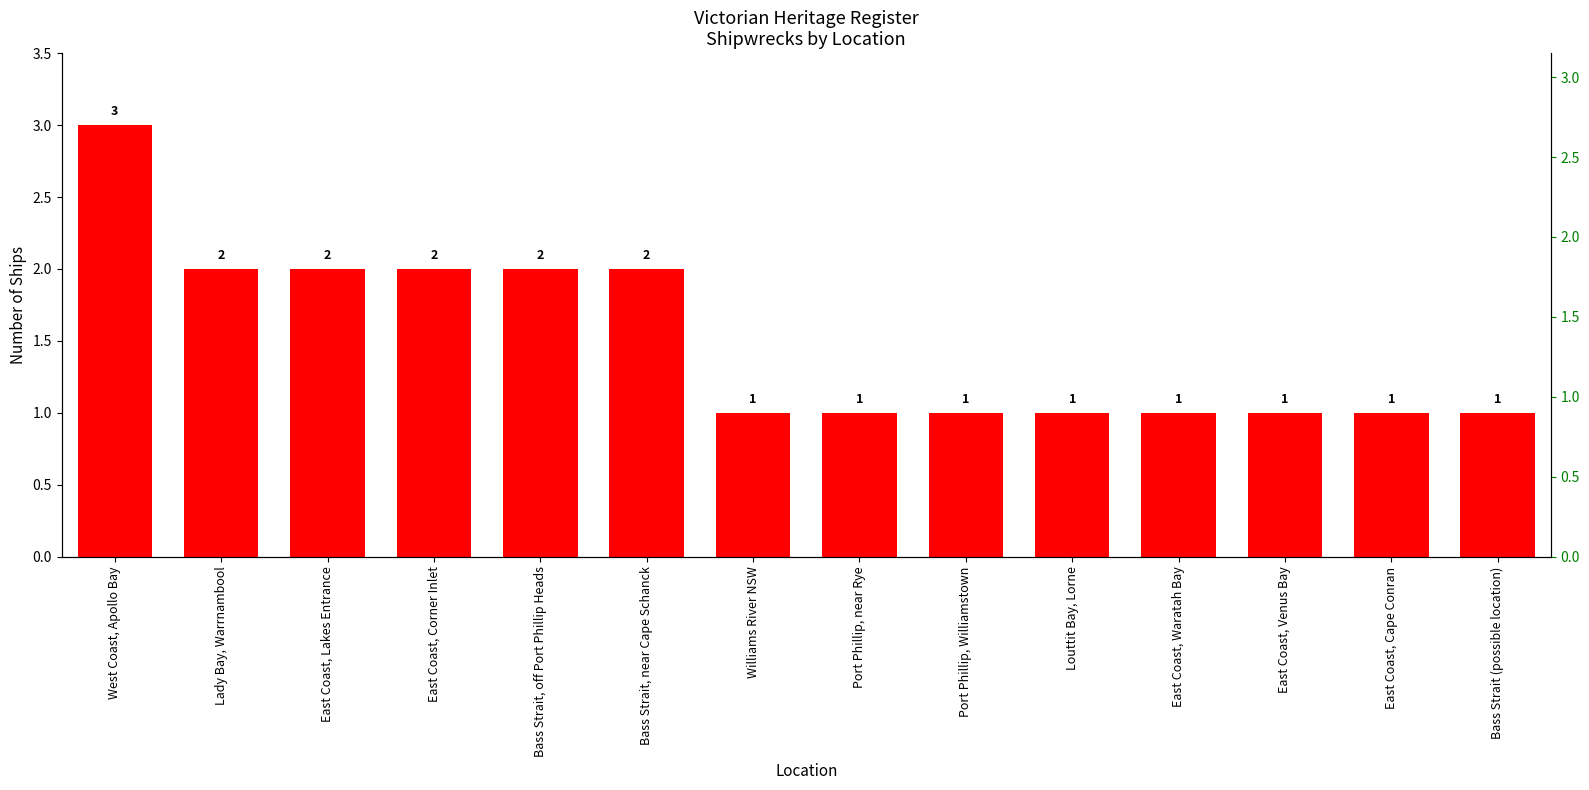

Which label corresponds to the smallest value in the chart?

Williams River NSW